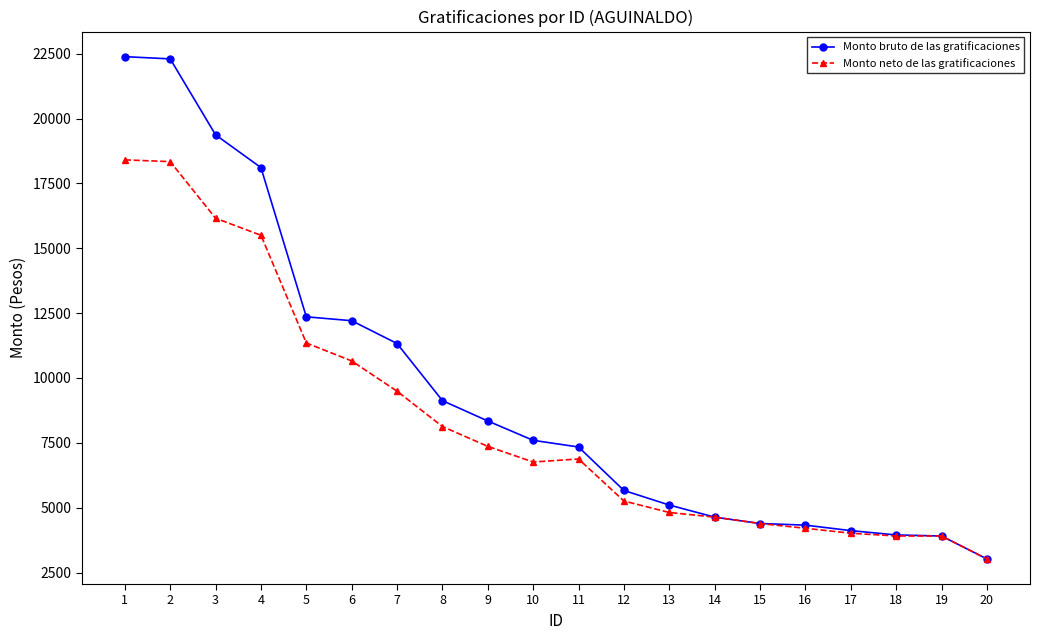

Which series has the widest spread of values?

Monto bruto de las gratificaciones